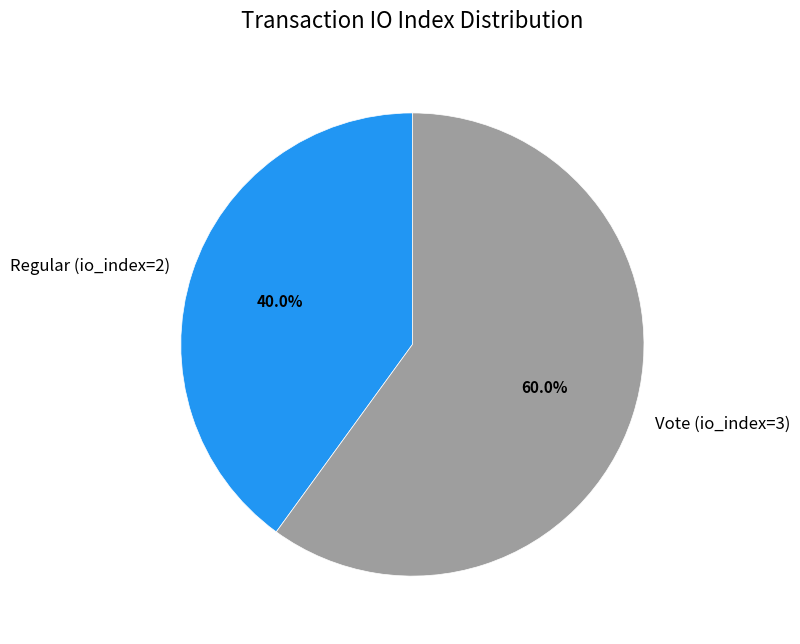

To the nearest percent, what portion does Vote (io_index=3) represent?

60%